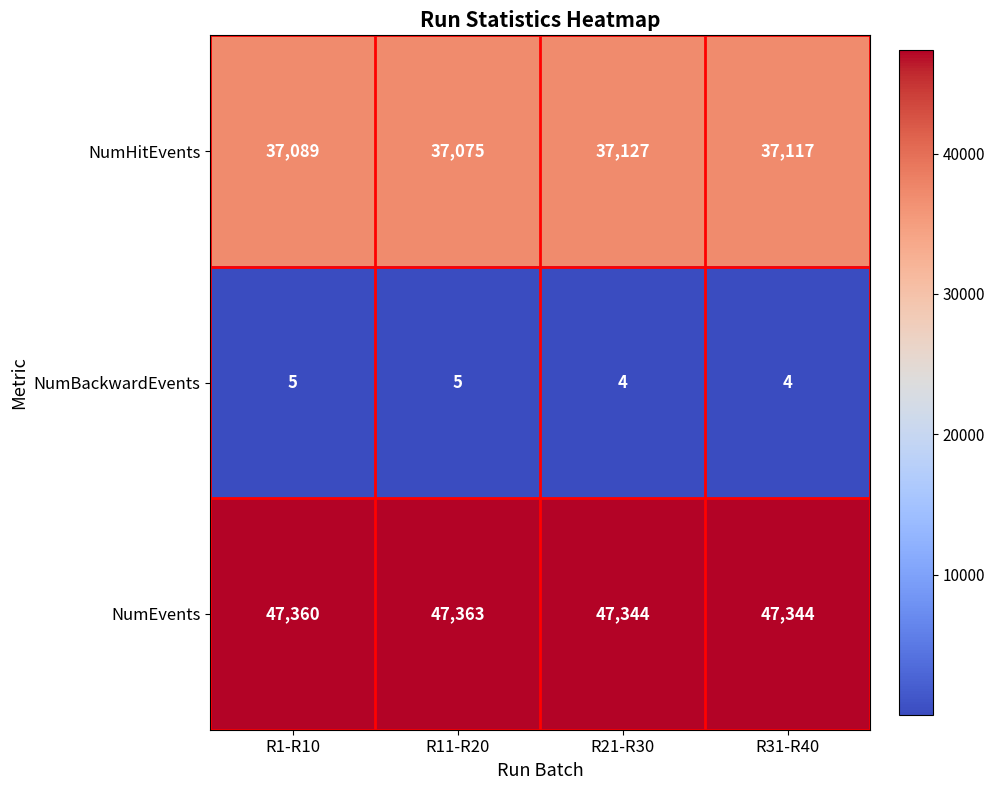

What is the greatest value displayed?

47363